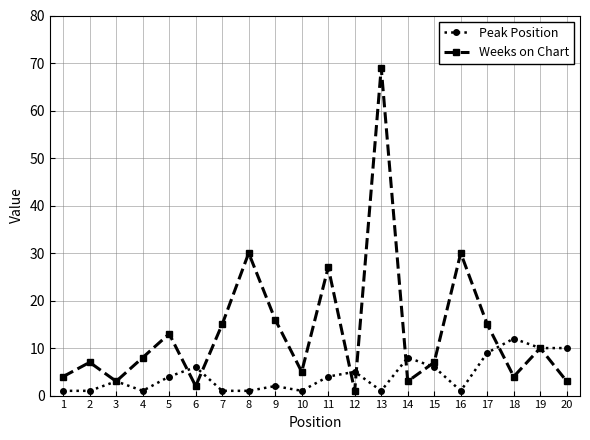

At which label does Weeks on Chart reach its minimum?

12